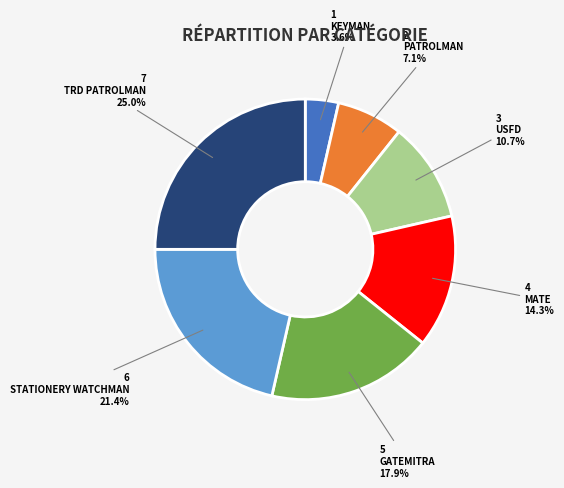

Rank the categories by value from lowest to highest.

KEYMAN, PATROLMAN, USFD, MATE, GATEMITRA, STATIONERY WATCHMAN, TRD PATROLMAN